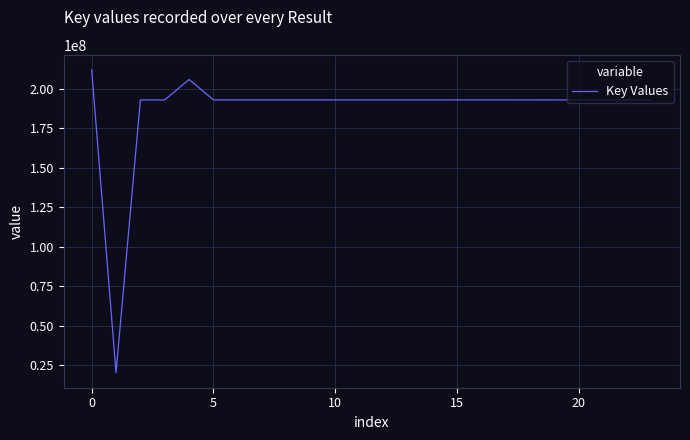

How many distinct data groups are displayed?

1